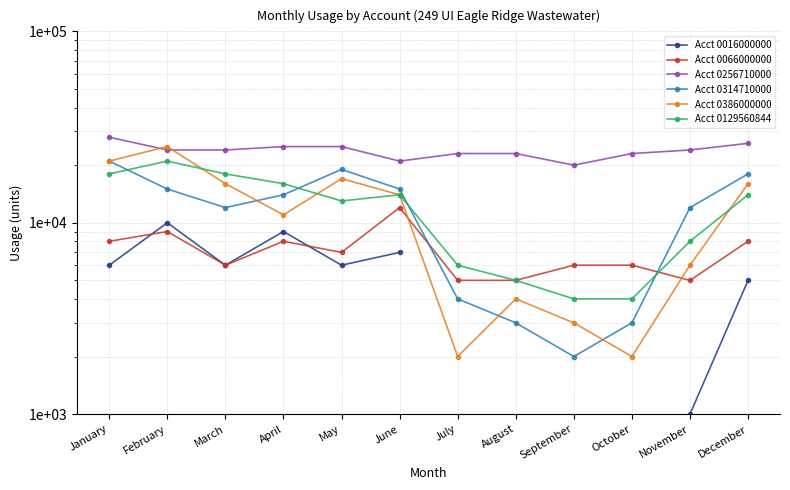

How many times do Acct 0386000000 and Acct 0314710000 cross each other?

3